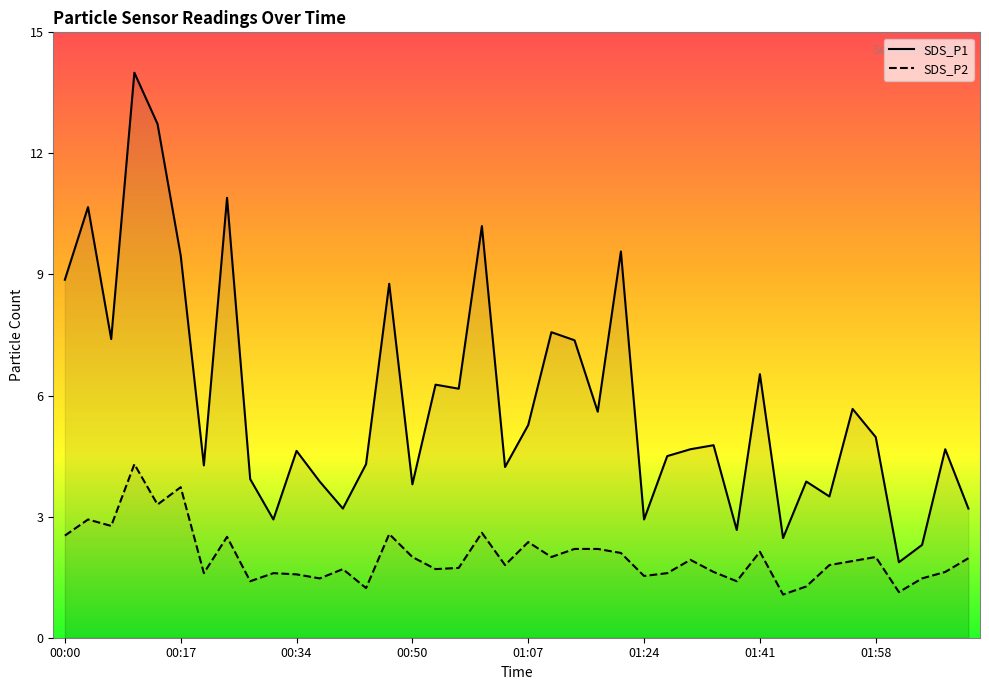

True or false: SDS_P1 has a value of 8.9 at 00:00.

True